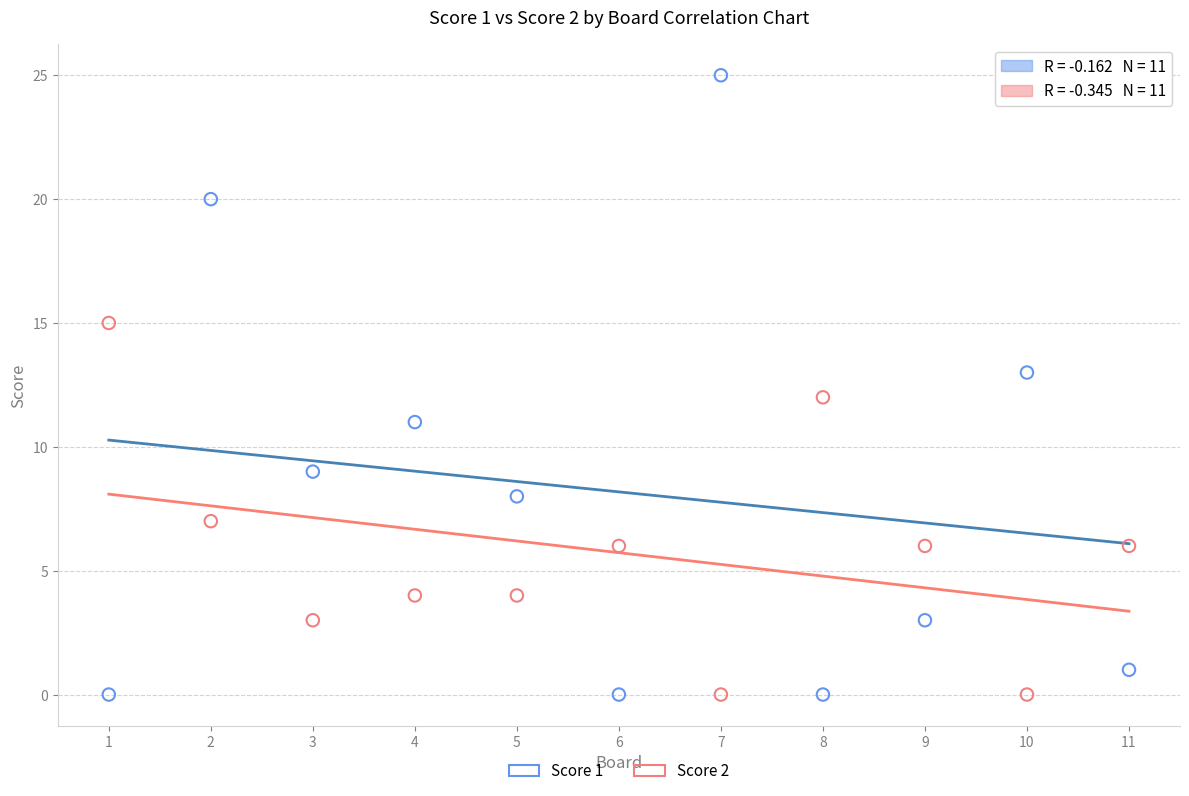

What is the X range (max minus min) for the scatter plot?

10